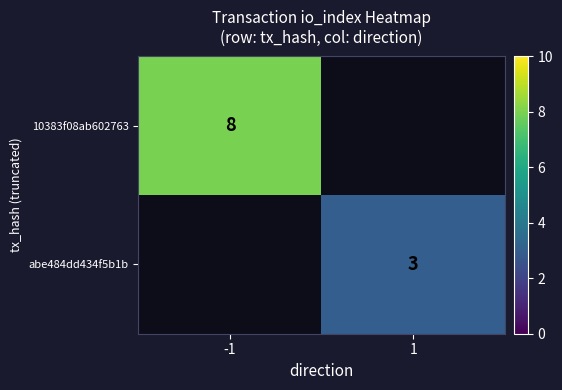

The abe484dd434f5b1b series shows 1 at 1. True or false?

False